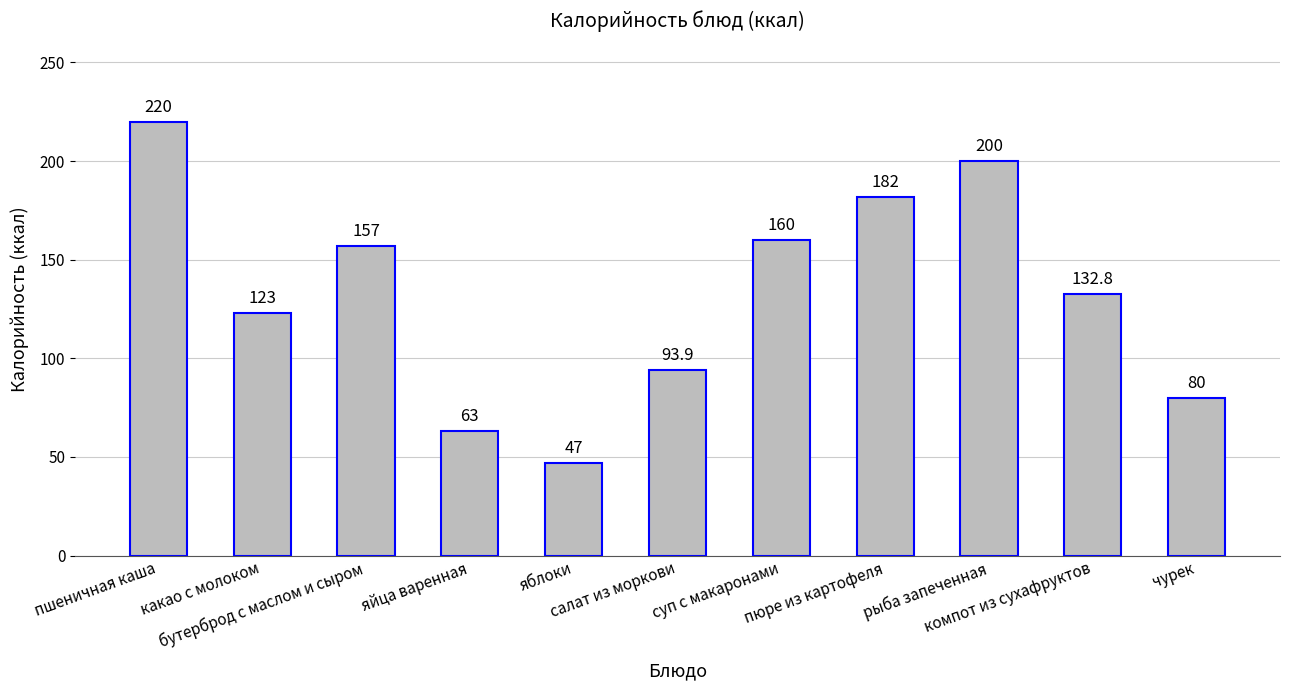

True or false: the data shows 50.2 at салат из моркови.

False